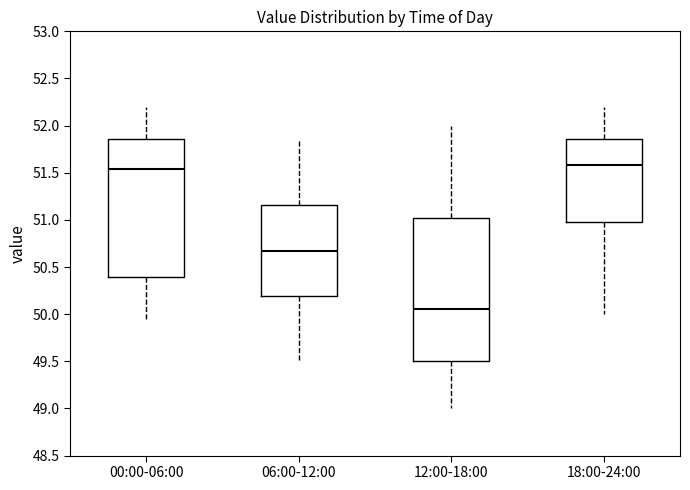

Which box is the tallest, from its lower edge to its upper edge?

12:00-18:00